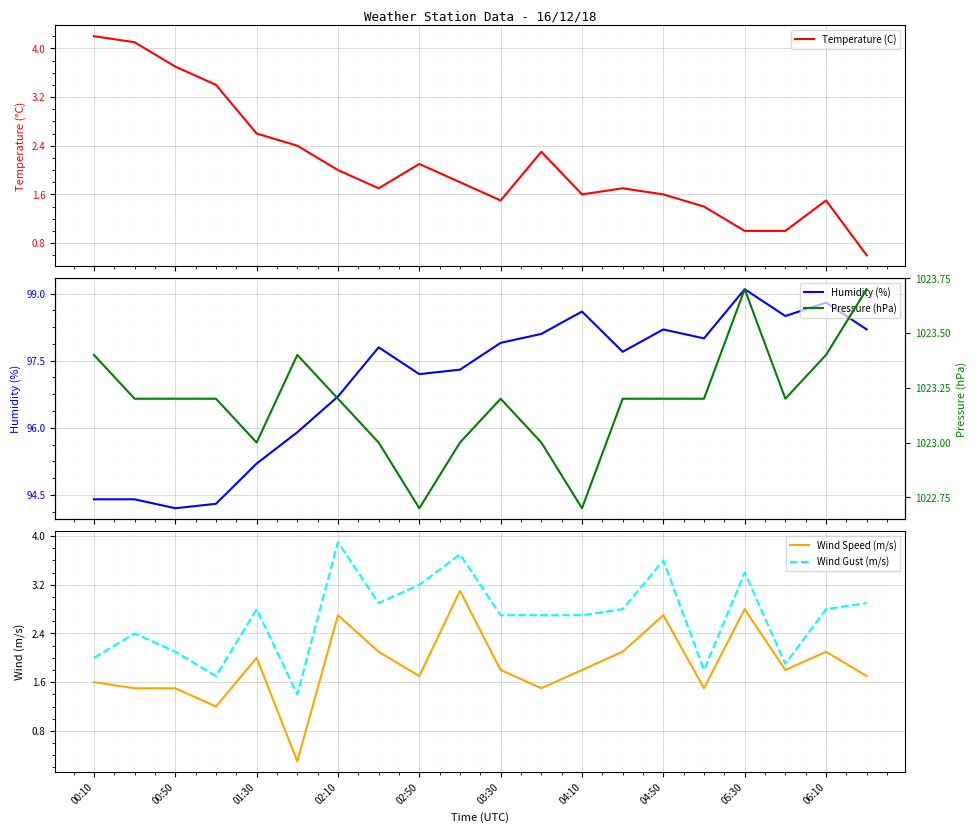

Which series has the largest total across all categories?

Pressure (hPa)